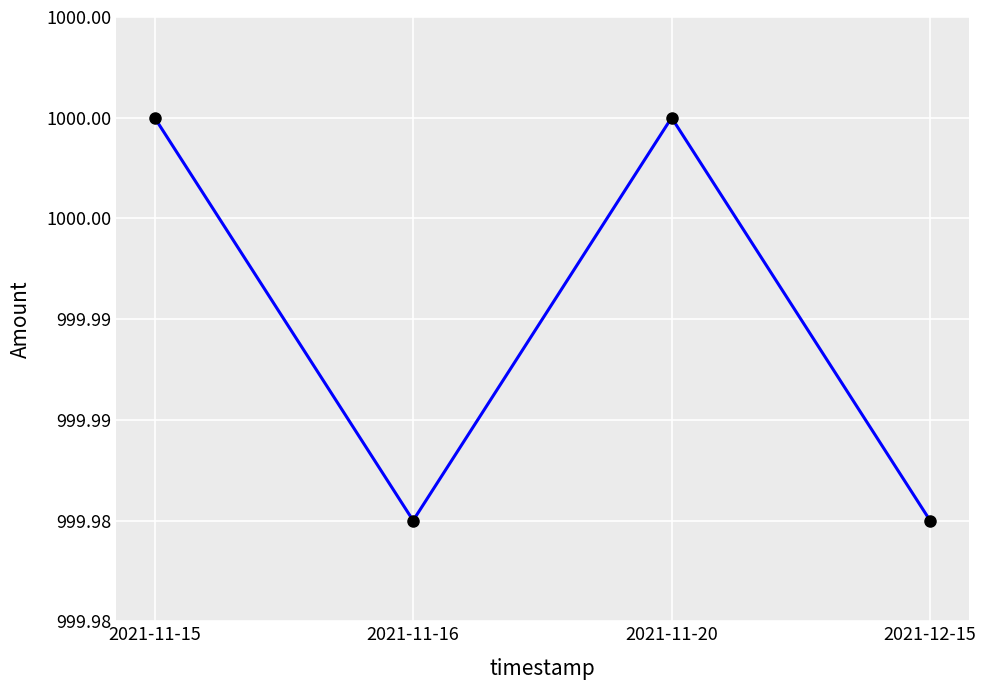

Rank the categories by value from lowest to highest.

2021-11-16, 2021-12-15, 2021-11-15, 2021-11-20